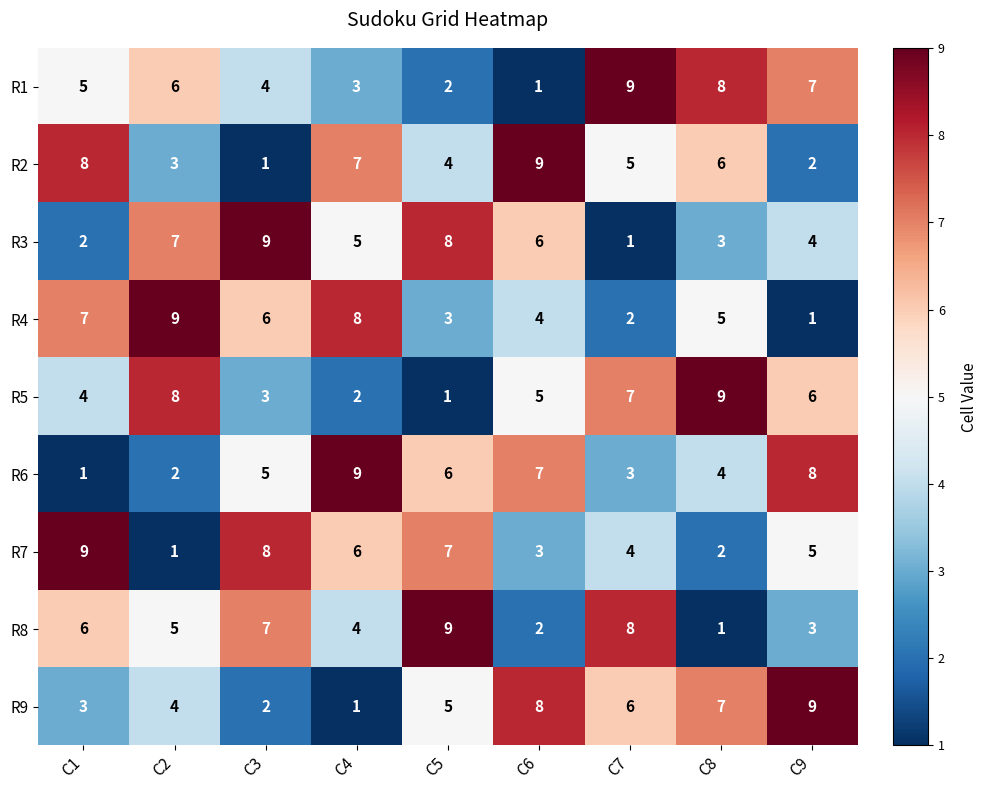

Between C5 and C9, which series saw the biggest shift?

R8